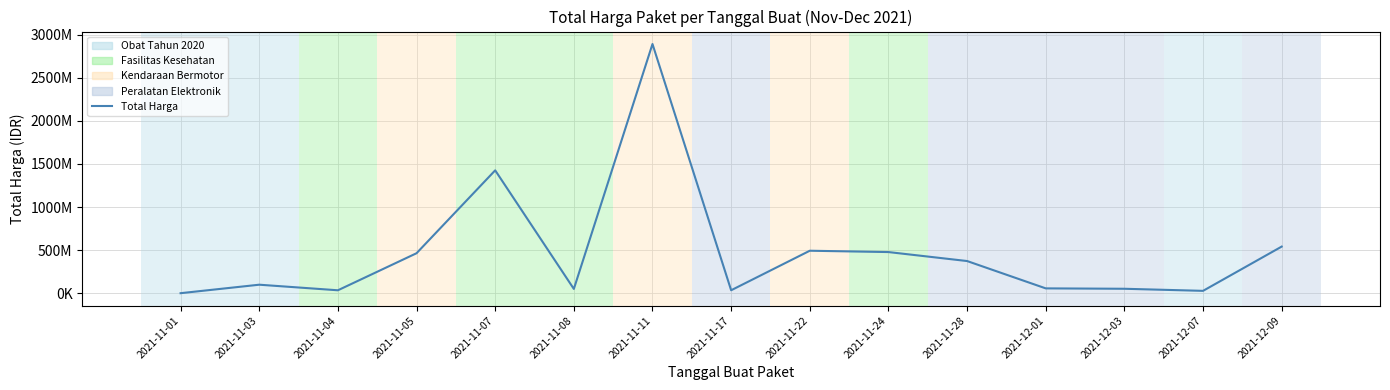

Does the chart have visible grid lines?

Yes